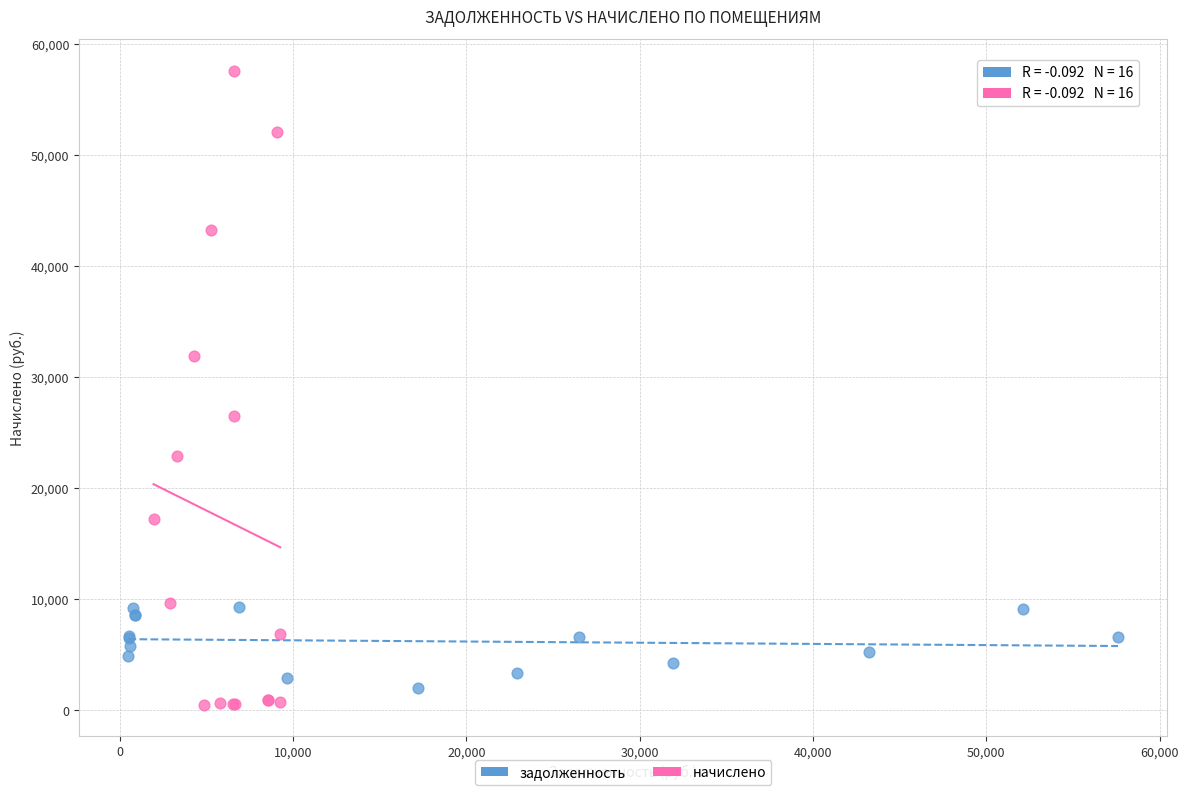

Which series reaches the minimum Y coordinate?

начислено